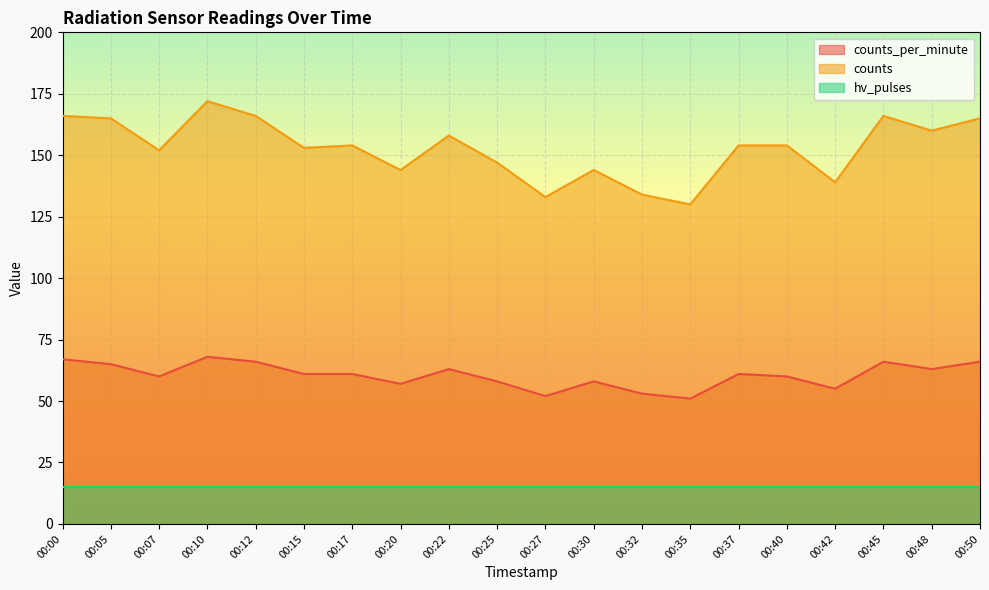

True or false: counts and counts_per_minute intersect in this chart.

False